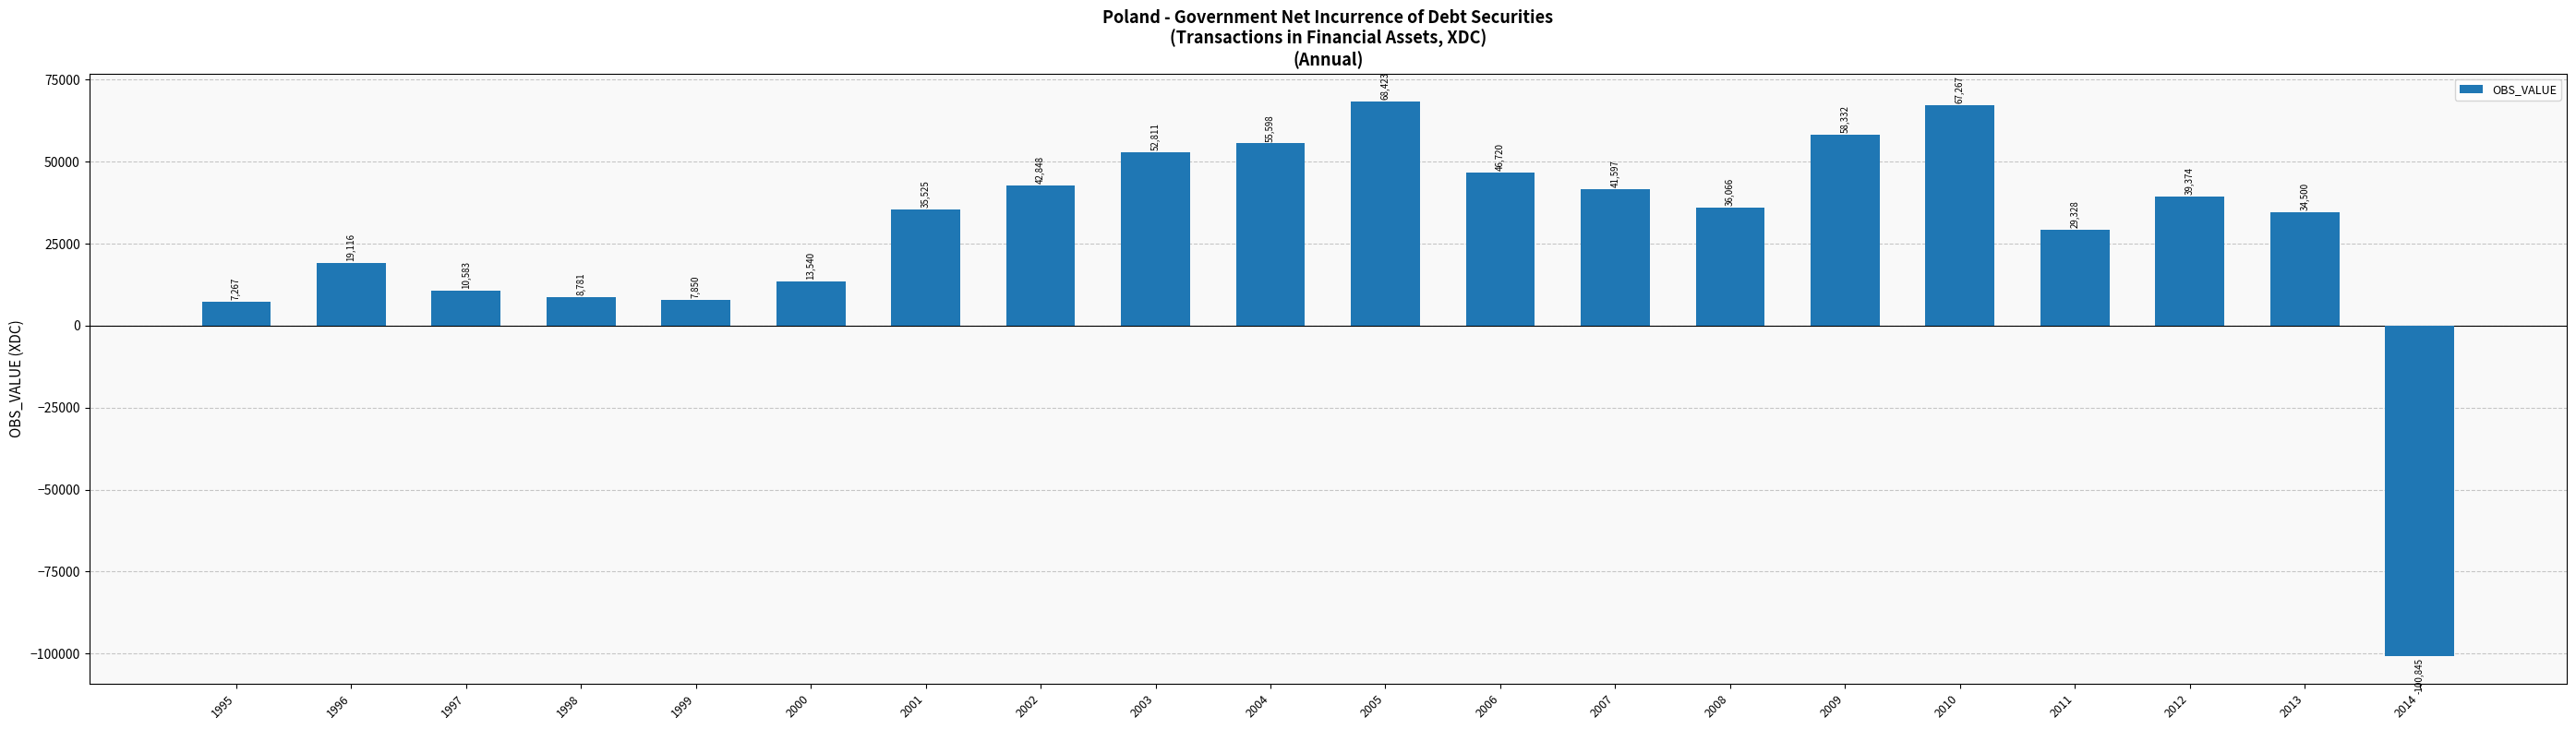

Reading left to right, transcribe all the data shown in this chart.

7267	19116	10583	8781	7850	13540	35525	42848	52811	55598	68423	46720	41597	36066	58332	67267	29328	39374	34500	-100845